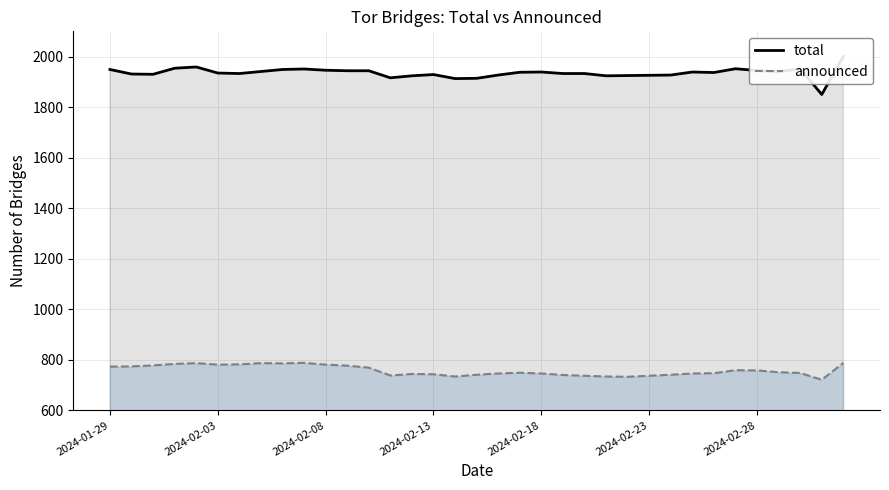

Where does the total series first go above 1937?

2024-01-29